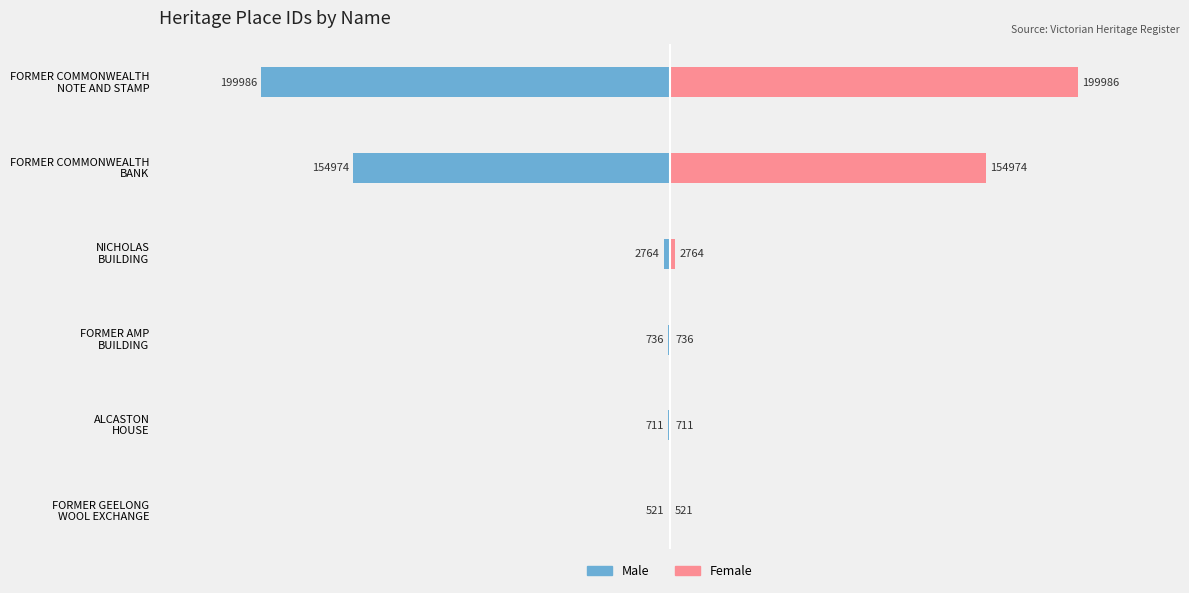

What is the average value of the Male series?

-59949